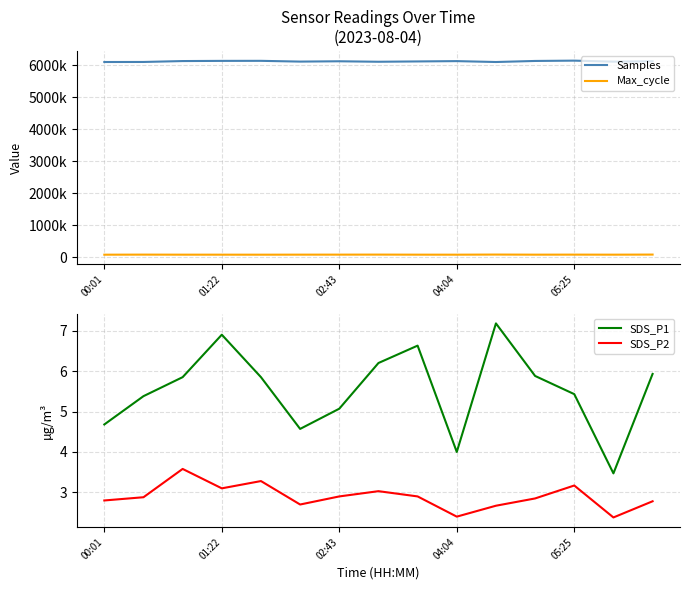

True or false: SDS_P2 and SDS_P1 intersect in this chart.

False